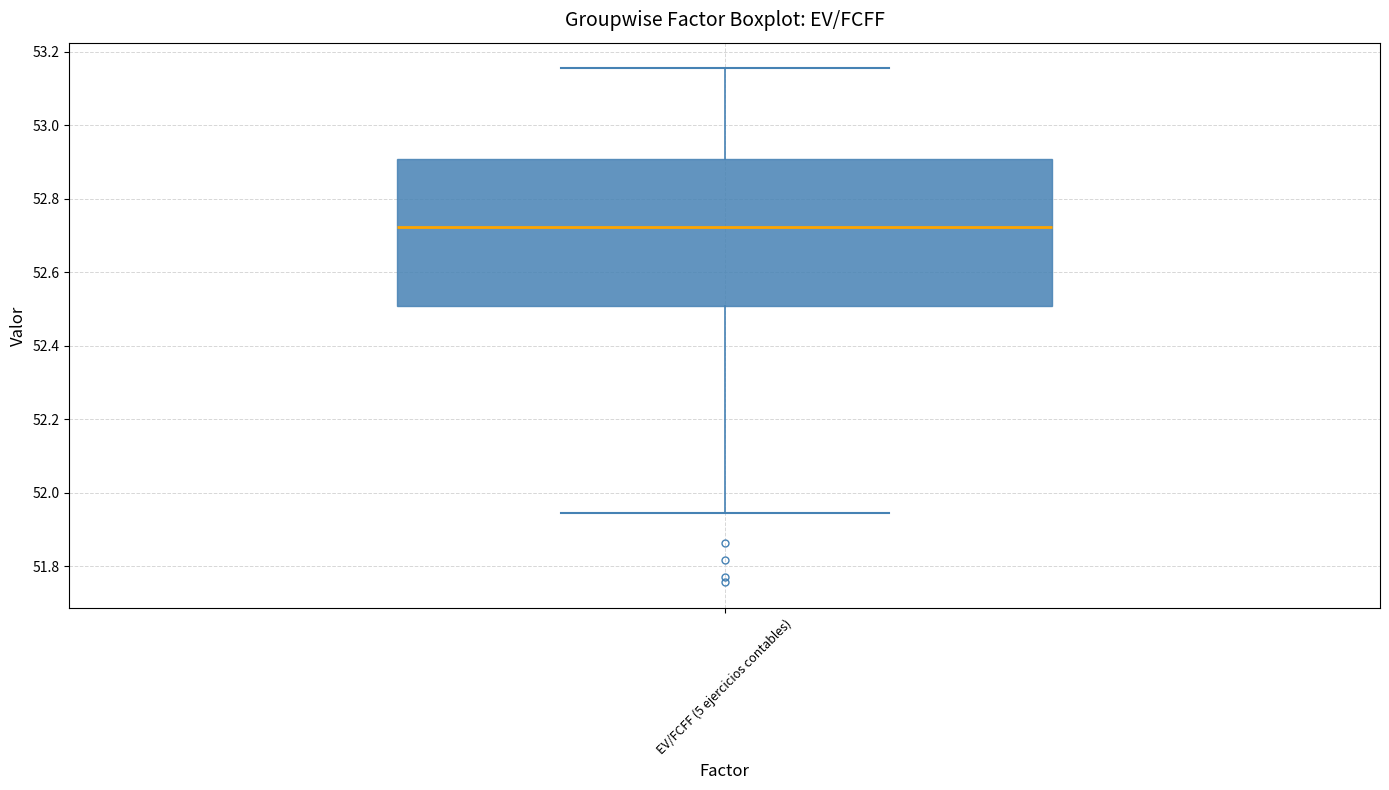

Read this box plot against the y-axis: the position of the median line, the range covered by the box, and the ends of both whiskers. The values are not printed on the chart, so give them approximately, as read against the axis.

median 52.72, box 52.50 to 52.90, whiskers 51.94 to 53.16